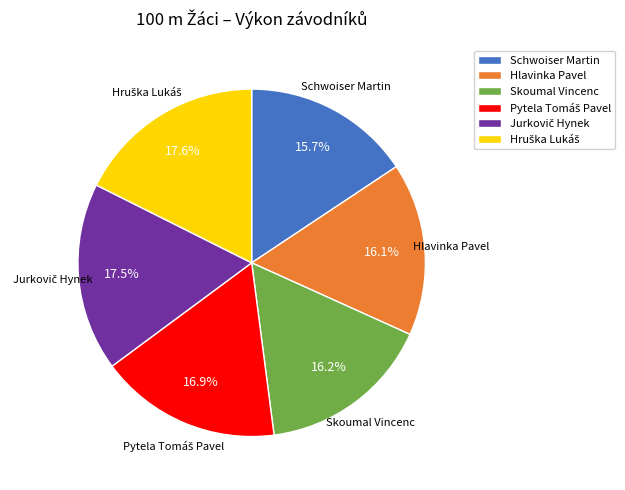

Does any single category account for the majority?

No